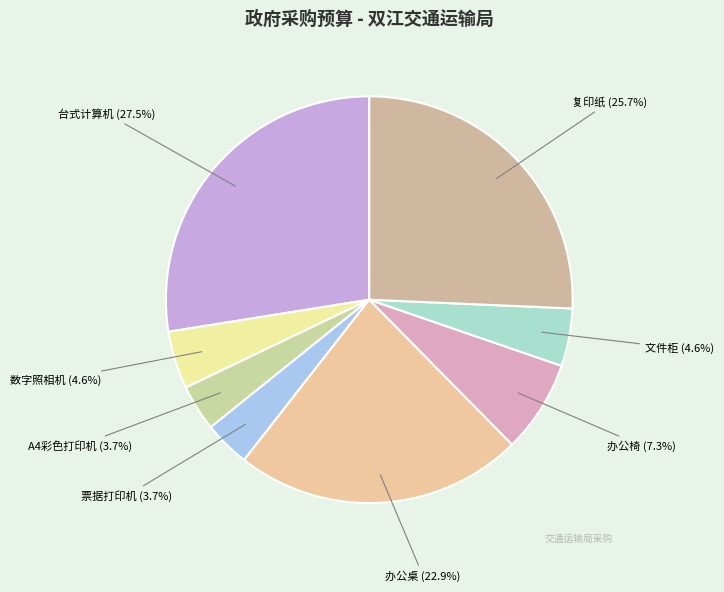

What percentage is NOT represented by 办公桌?

77.1%